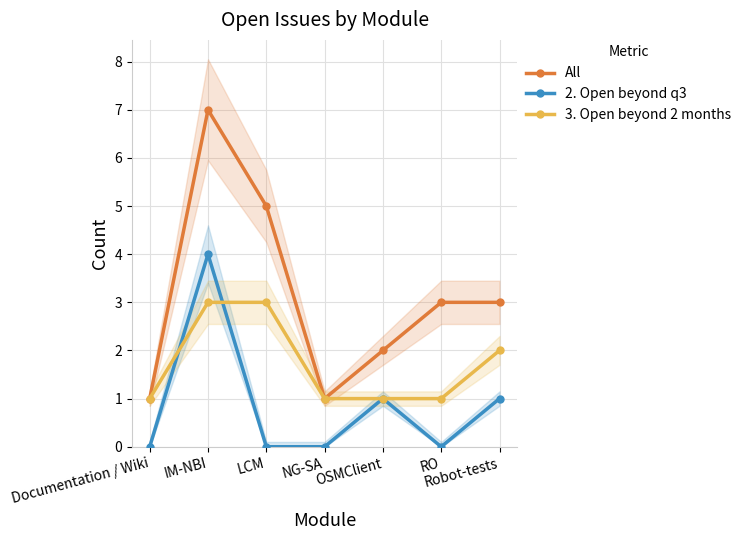

At which category does All reach its first local peak?

IM-NBI